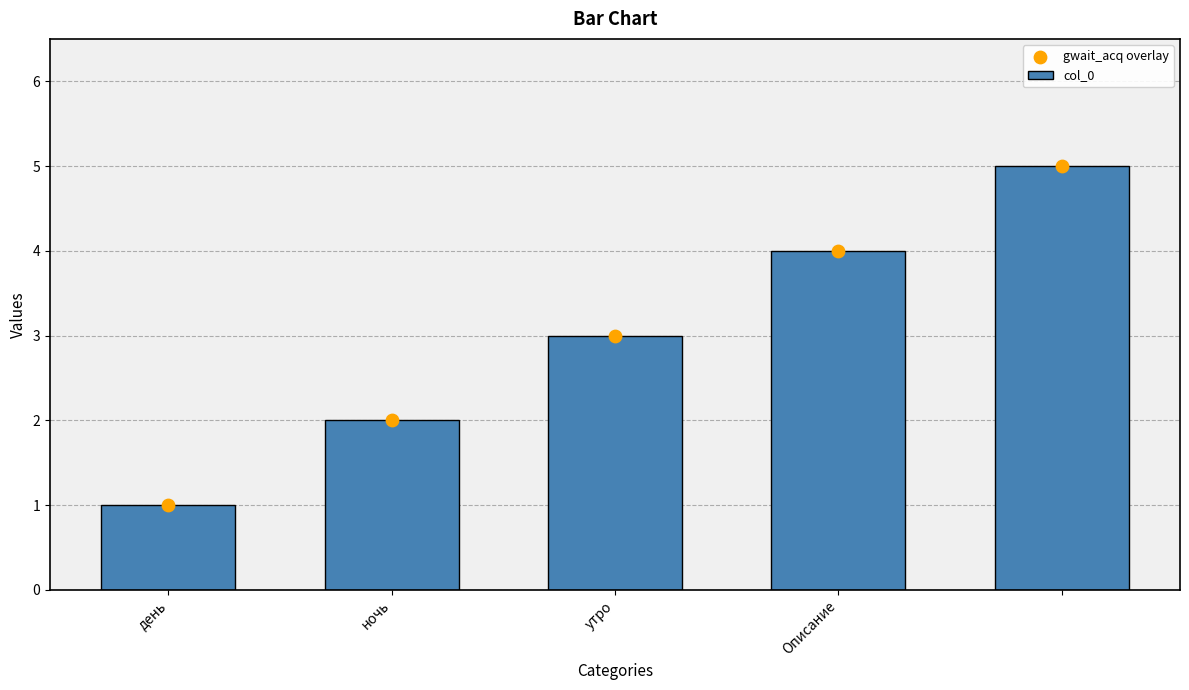

Which series has the widest spread of Y values?

col_0